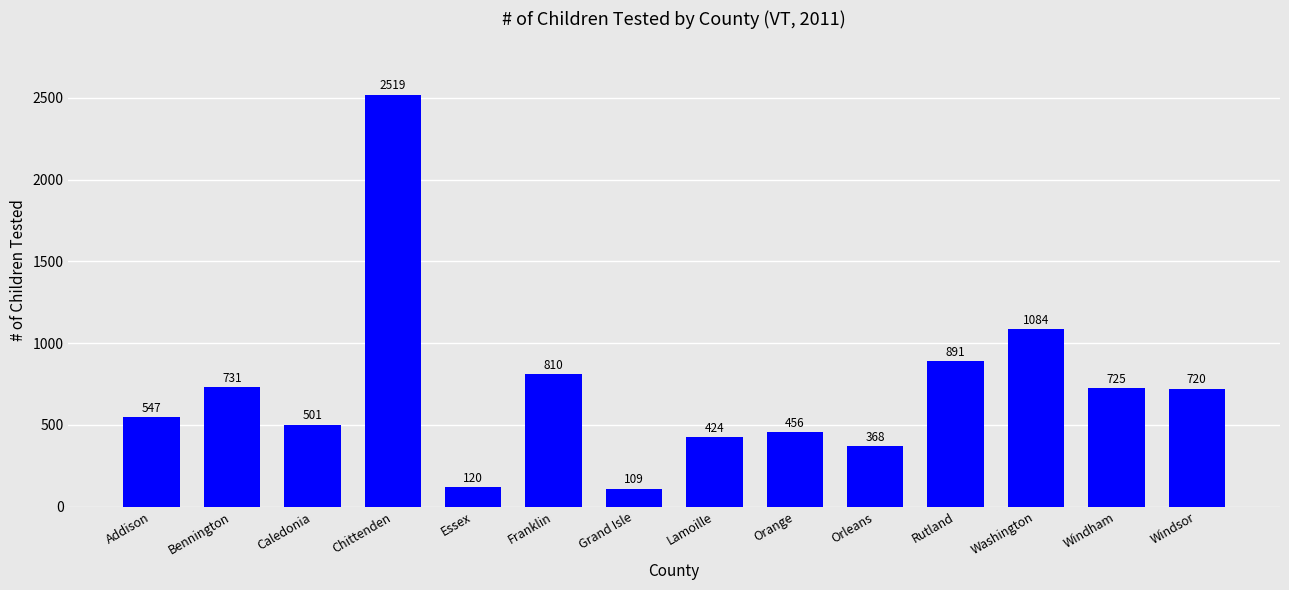

Reading left to right, transcribe all the data shown in this chart.

Addison=547	Bennington=731	Caledonia=501	Chittenden=2519	Essex=120	Franklin=810	Grand Isle=109	Lamoille=424	Orange=456	Orleans=368	Rutland=891	Washington=1084	Windham=725	Windsor=720